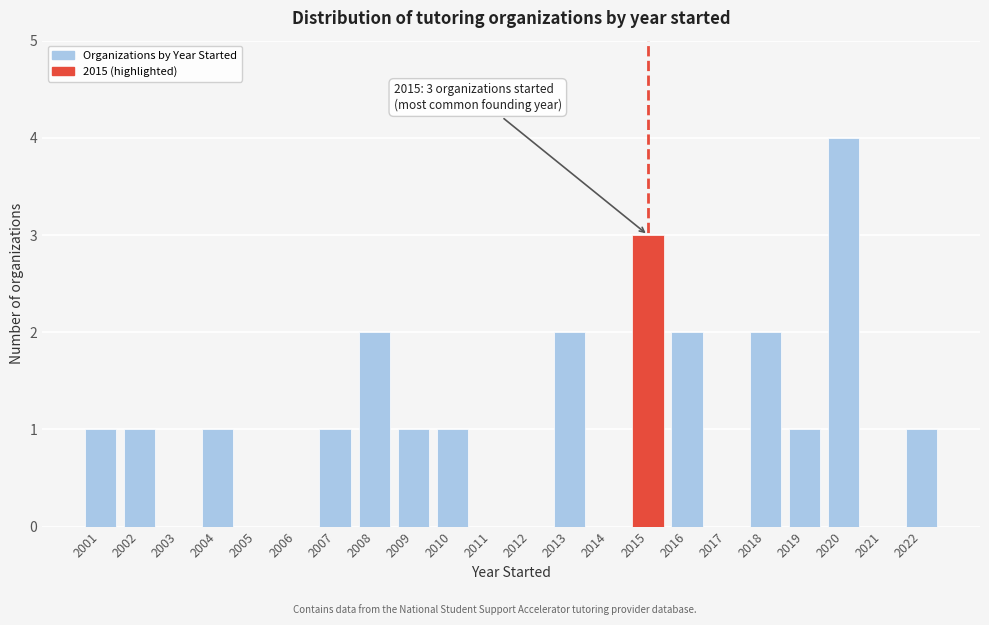

Reading left to right, list all the values displayed in this chart.

2001=1	2002=1	2003=0	2004=1	2005=0	2006=0	2007=1	2008=2	2009=1	2010=1	2011=0	2012=0	2013=2	2014=0	2015=3	2016=2	2017=0	2018=2	2019=1	2020=4	2021=0	2022=1